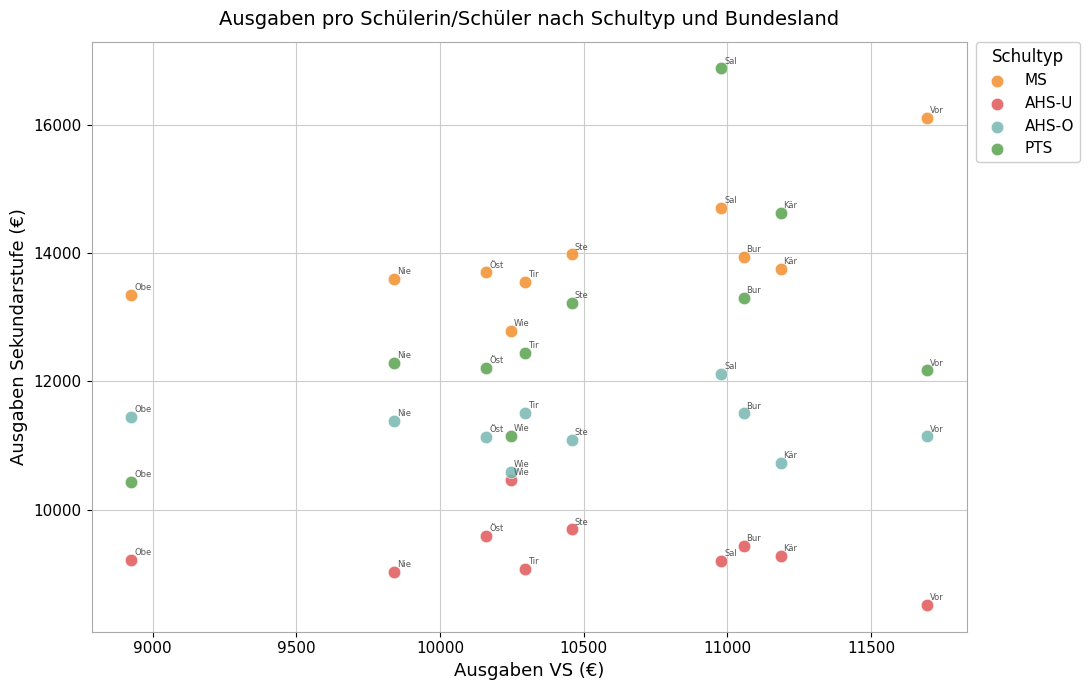

Across all data points, what is the range of Y values (max minus min)?

8371.1